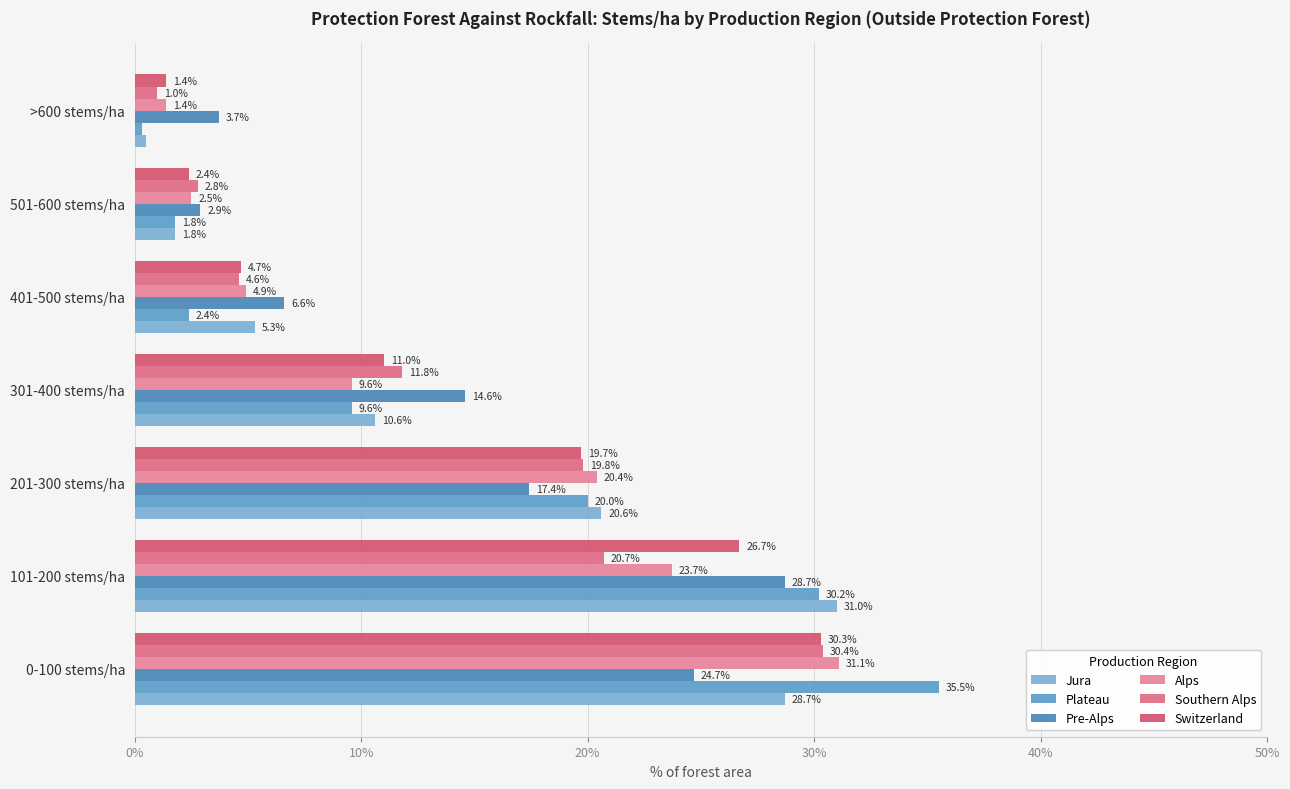

Which series has the largest total across all categories?

Plateau